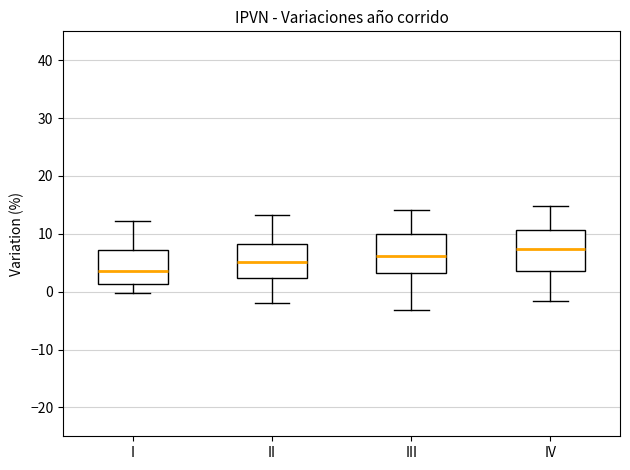

Which box's median line is the lowest?

I